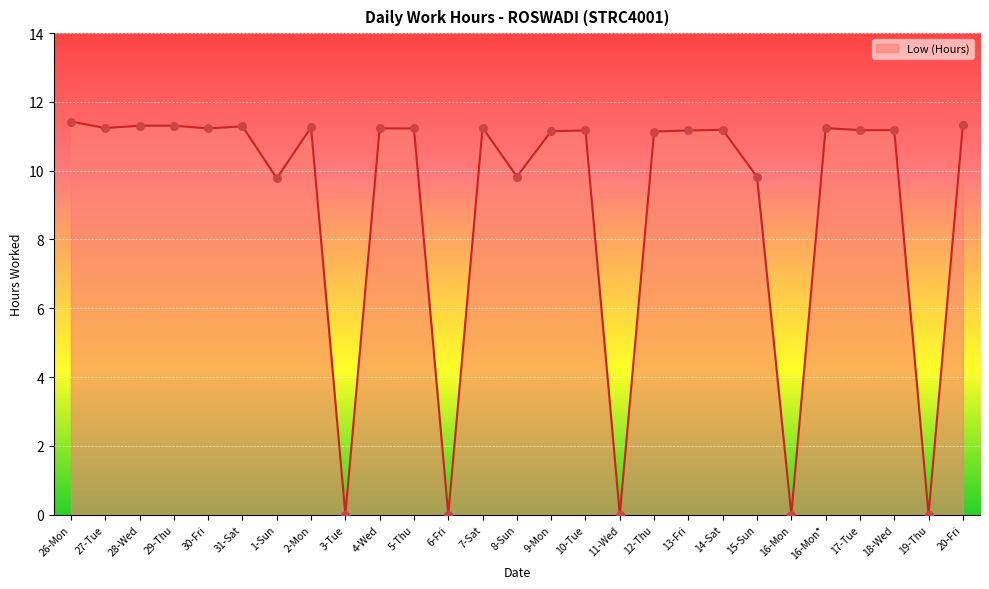

Which has a higher value, 19-Thu or 30-Fri?

30-Fri